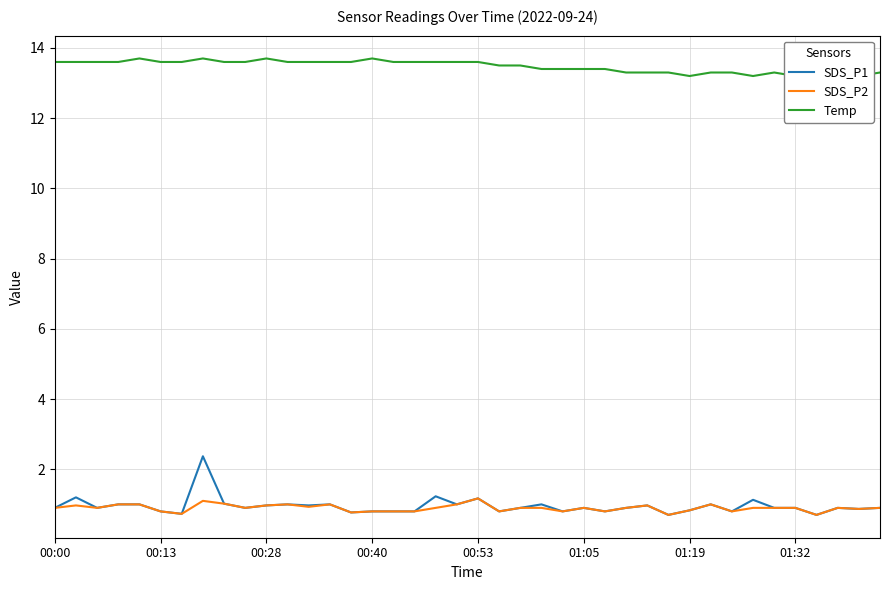

Does the chart have visible grid lines?

Yes